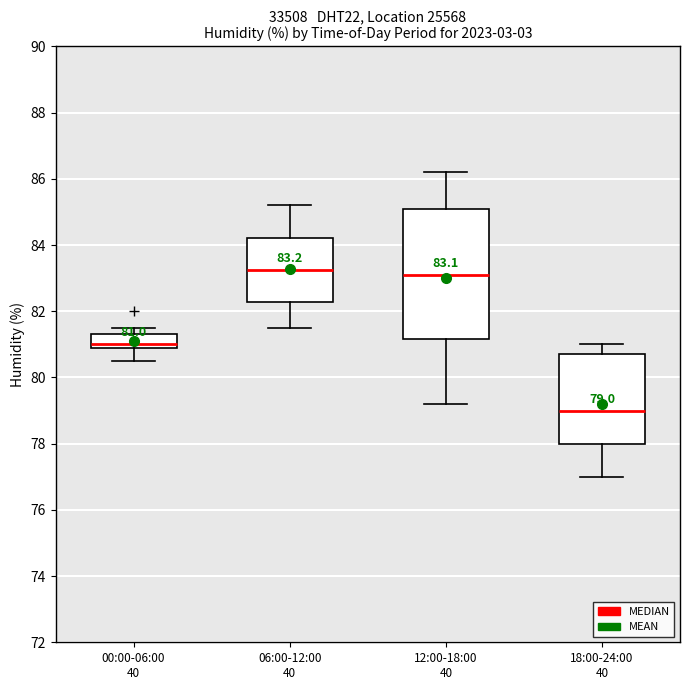

Comparing the boxes themselves (not the whiskers), which one is the tallest?

12:00-18:00 40